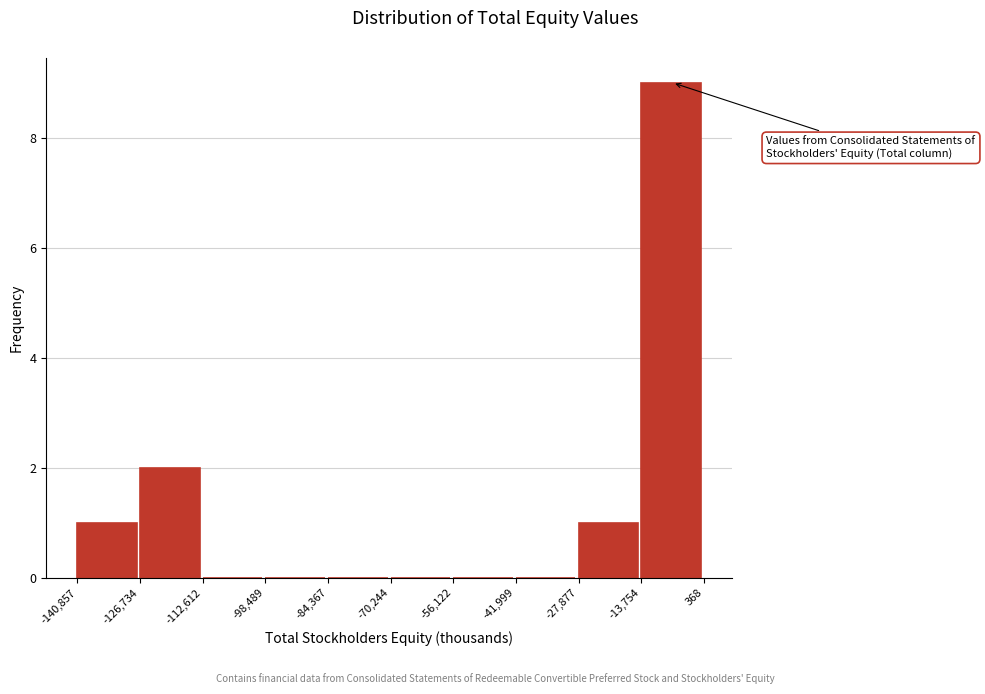

What is the height of the bar covering -13,754 to 368 on the x-axis? The values are not printed on the chart, so give them approximately, as read against the axis.

9